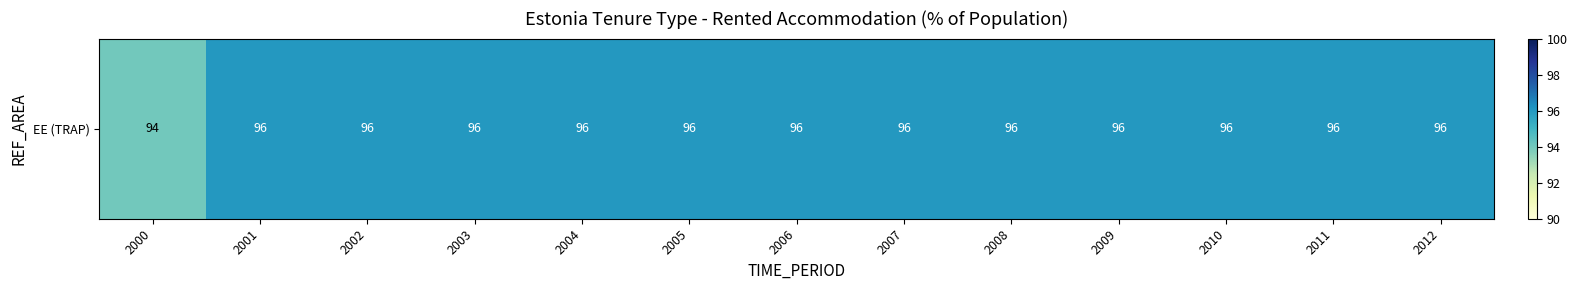

At which category does the chart reach its minimum across all series?

2000